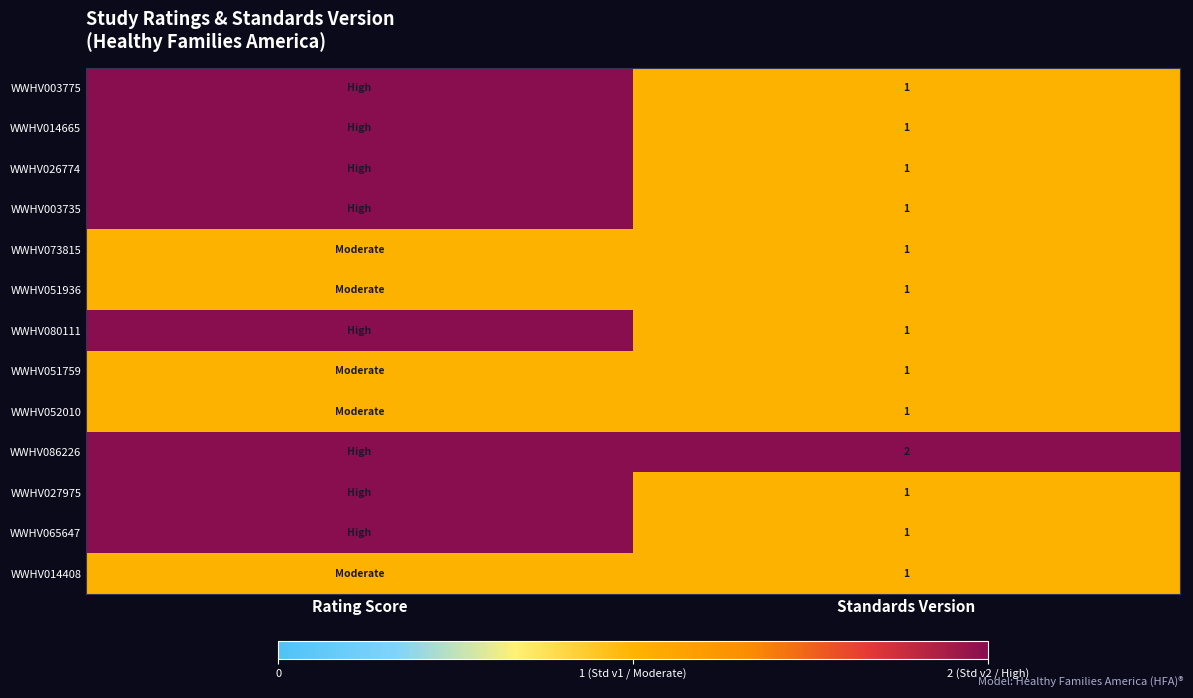

At how many categories does at least one series exceed 1?

2